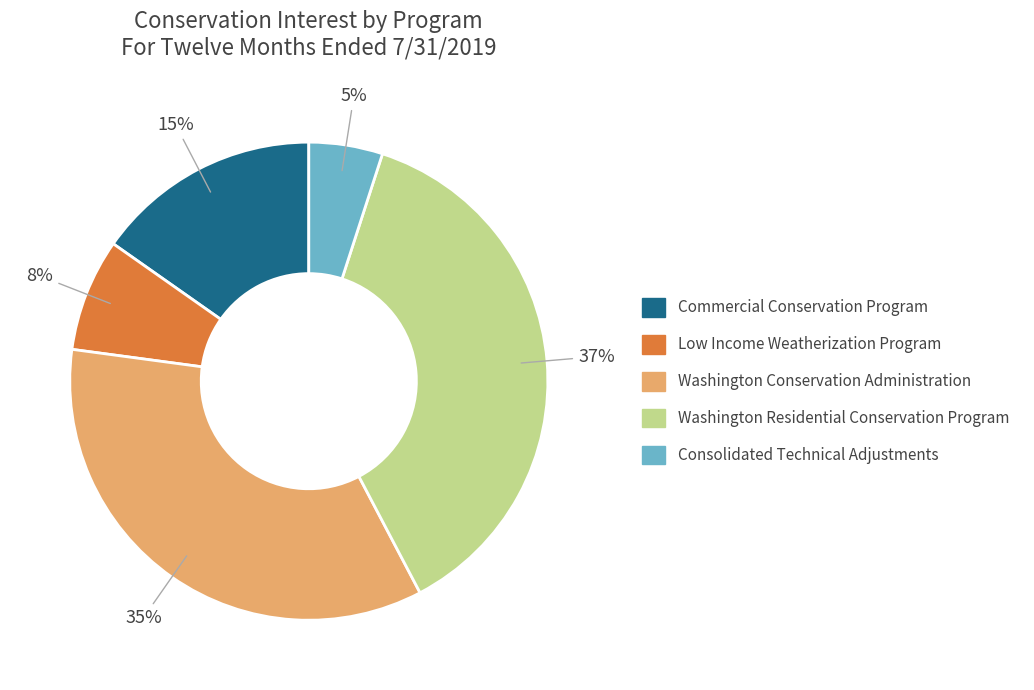

Does Washington Residential Conservation Program represent more than half of the total?

No